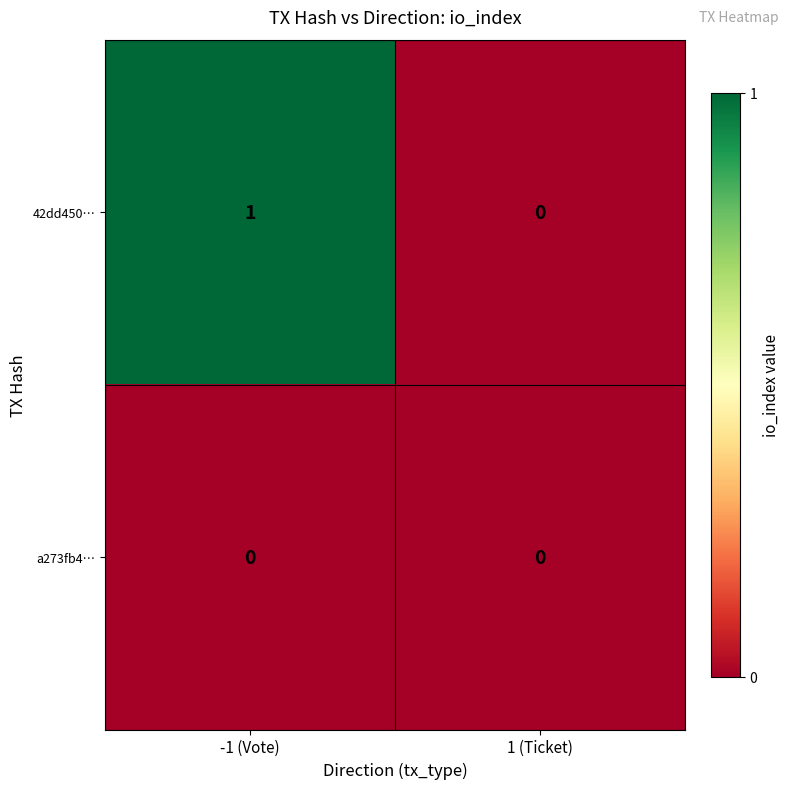

At which label is 42dd450… closest to 0?

1 (Ticket)